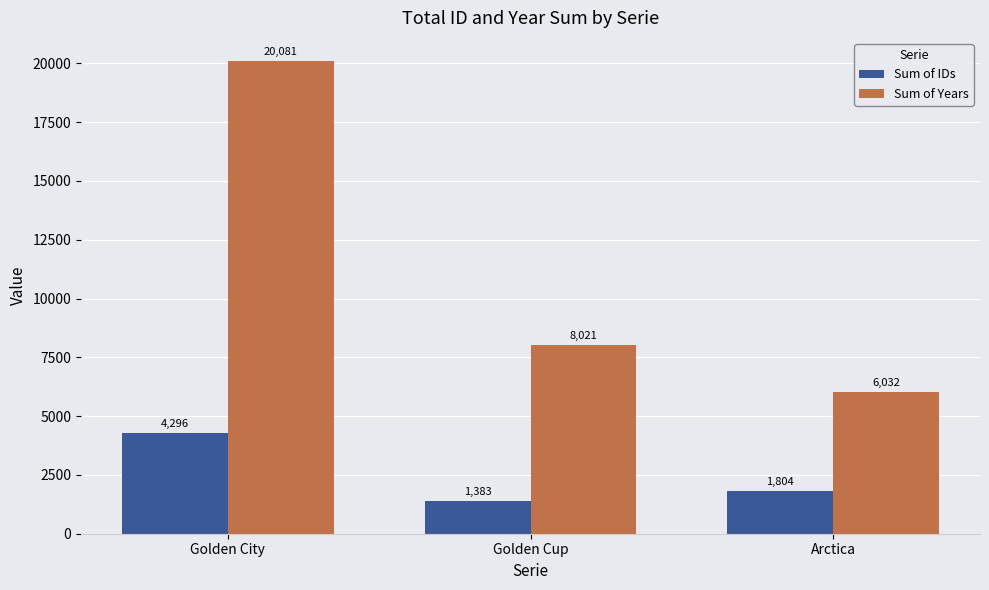

Is it true that Sum of Years equals 4691 at Golden City?

False